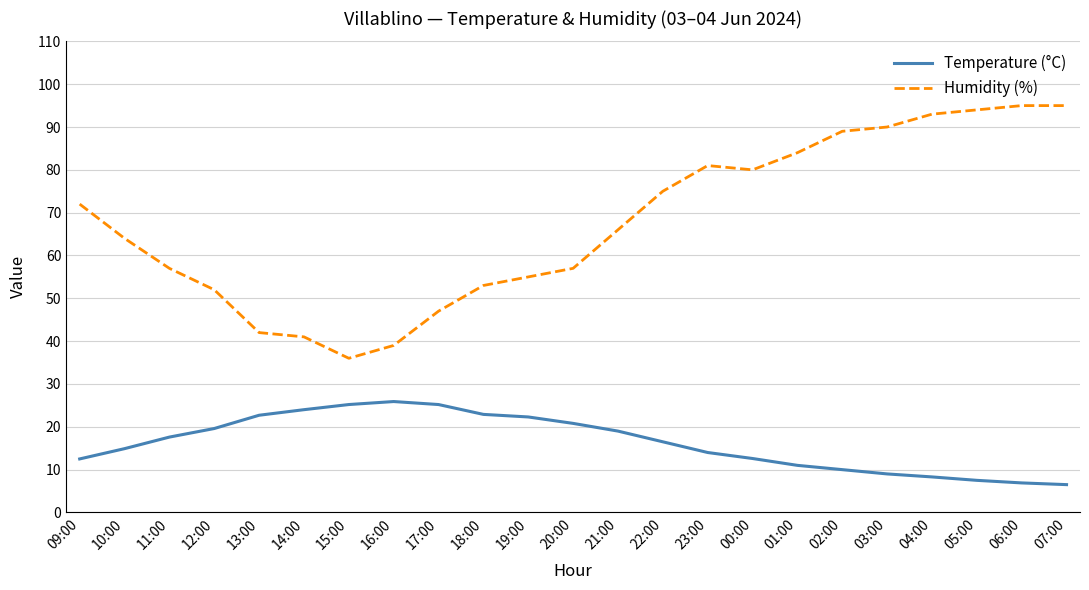

What are all the series names shown in the legend?

Temperature (°C), Humidity (%)